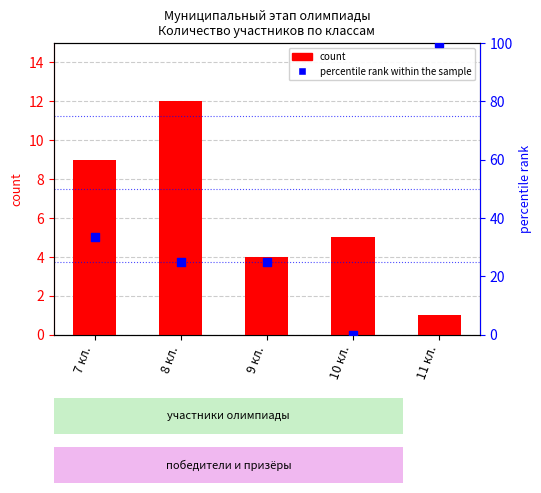

Which series reaches the minimum Y coordinate?

percentile rank within the sample